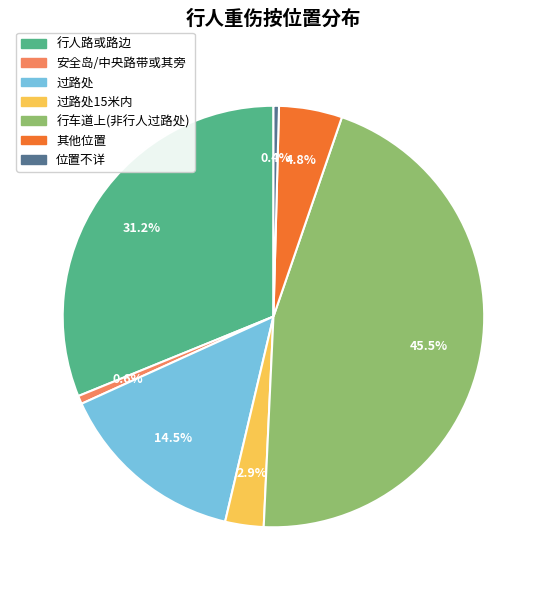

Is there any slice that represents more than half of the pie?

No